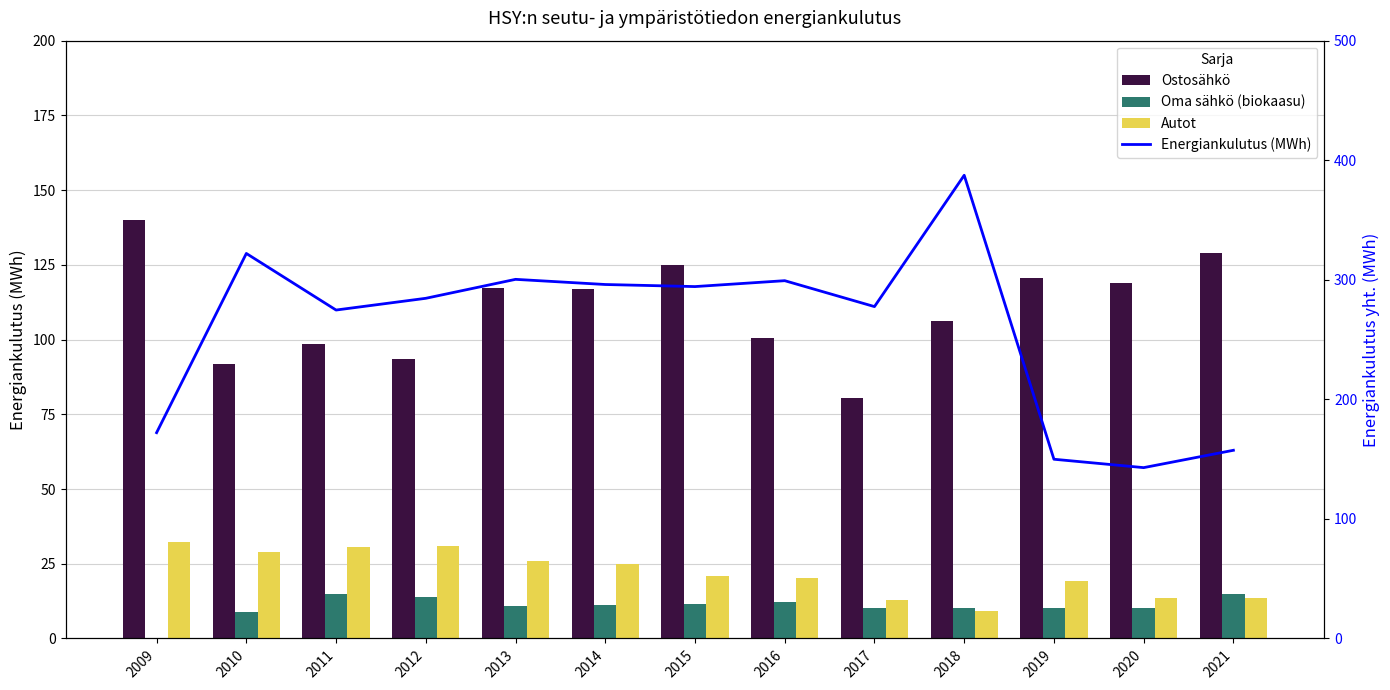

How many data points in Autot are above 20?

8